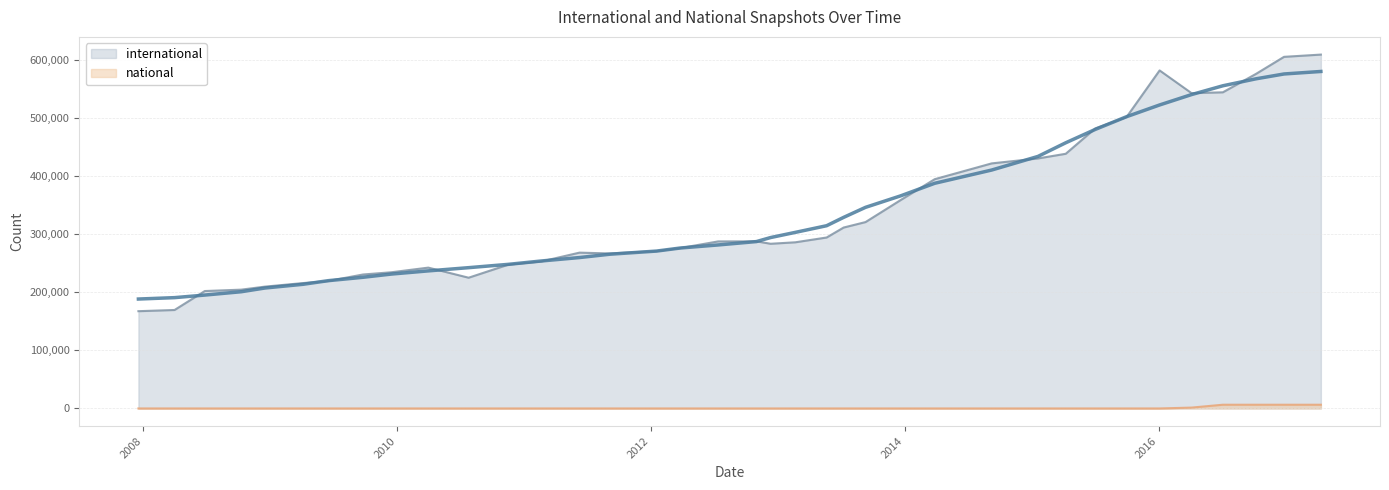

At which category is the sum across all series the highest?

2017-04-12